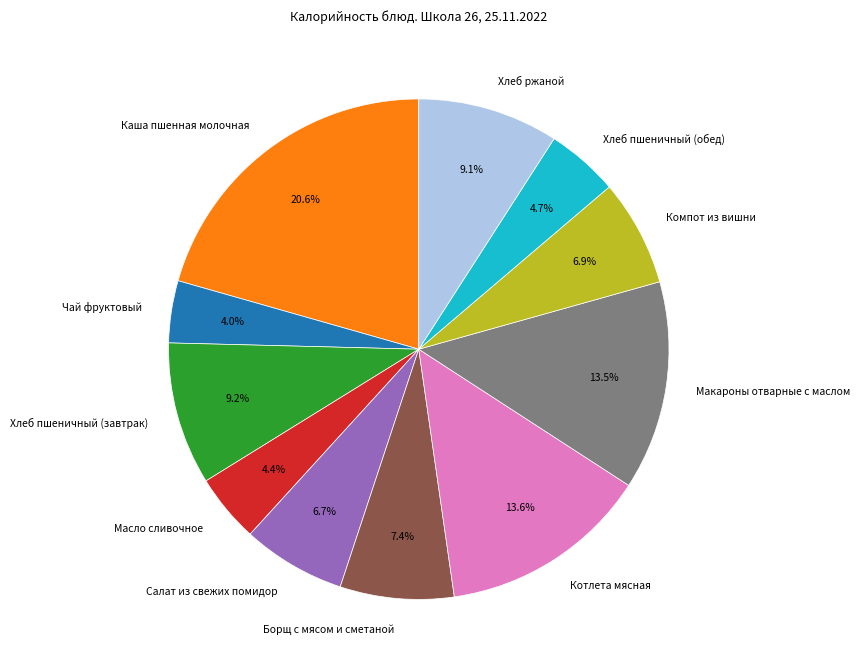

The Котлета мясная slice represents 3% of the pie. True or false?

False